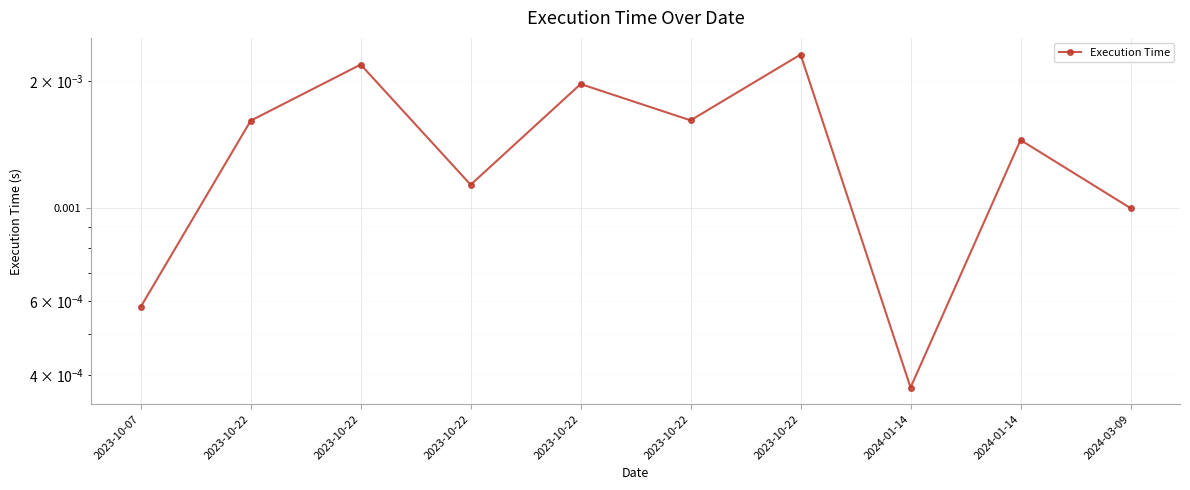

What is the label of the 9th point from the left?

2024-01-14